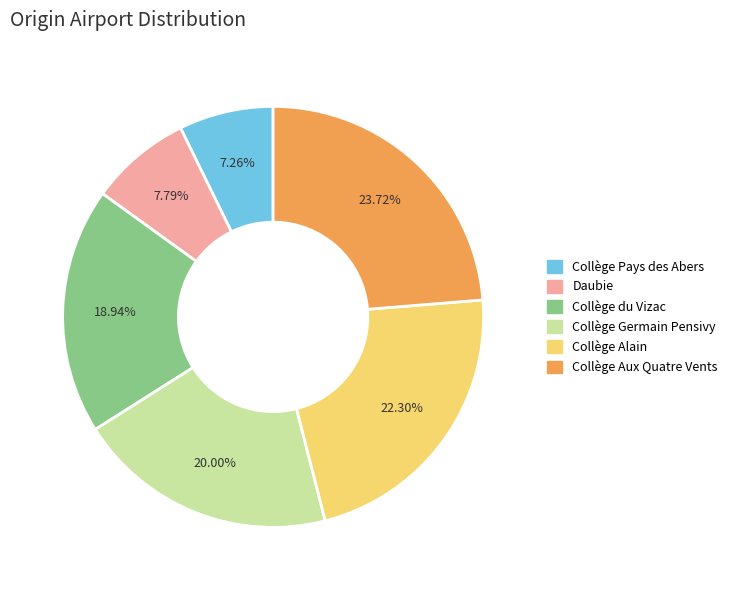

Is Collège Aux Quatre Vents the majority of the pie?

No